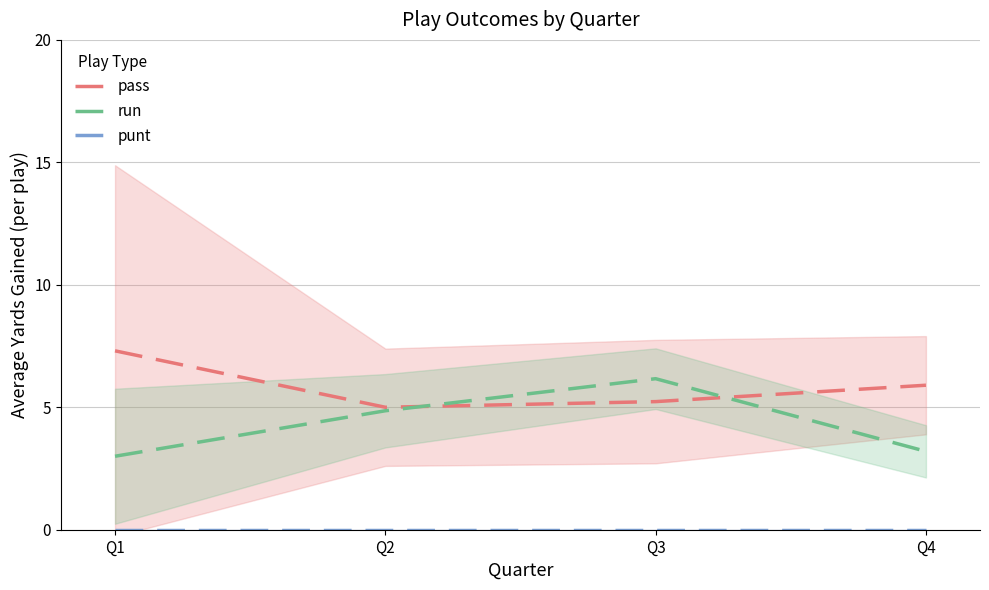

True or false: run has more than 0 points higher than both neighbors.

True